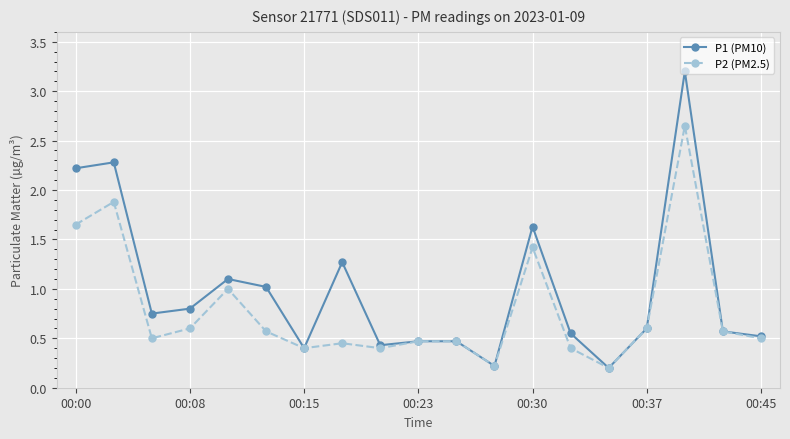

True or false: P1 (PM10) has more than 2 interior local peaks.

True